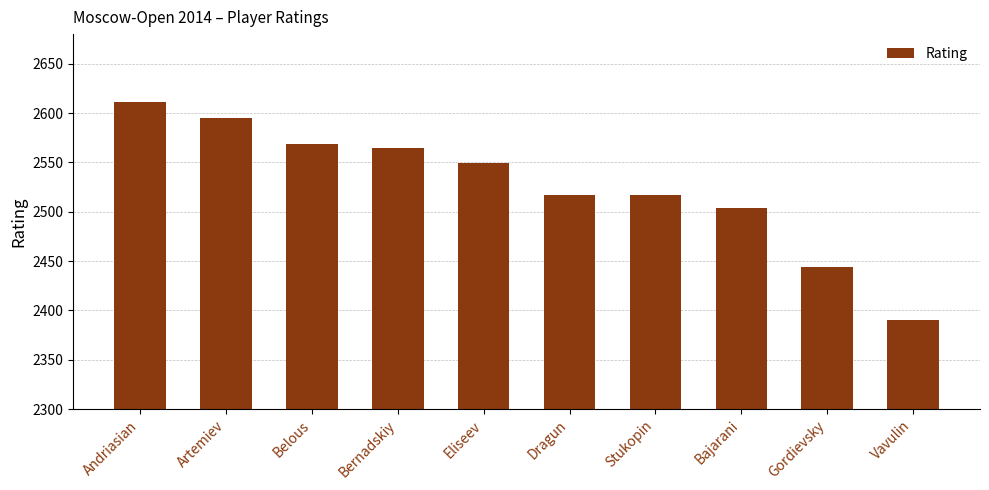

What is the sum of all values?

25261